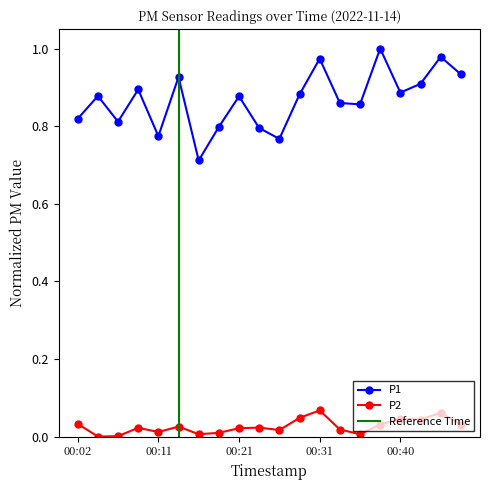

True or false: P1 has more than 1 points higher than both neighbors.

True